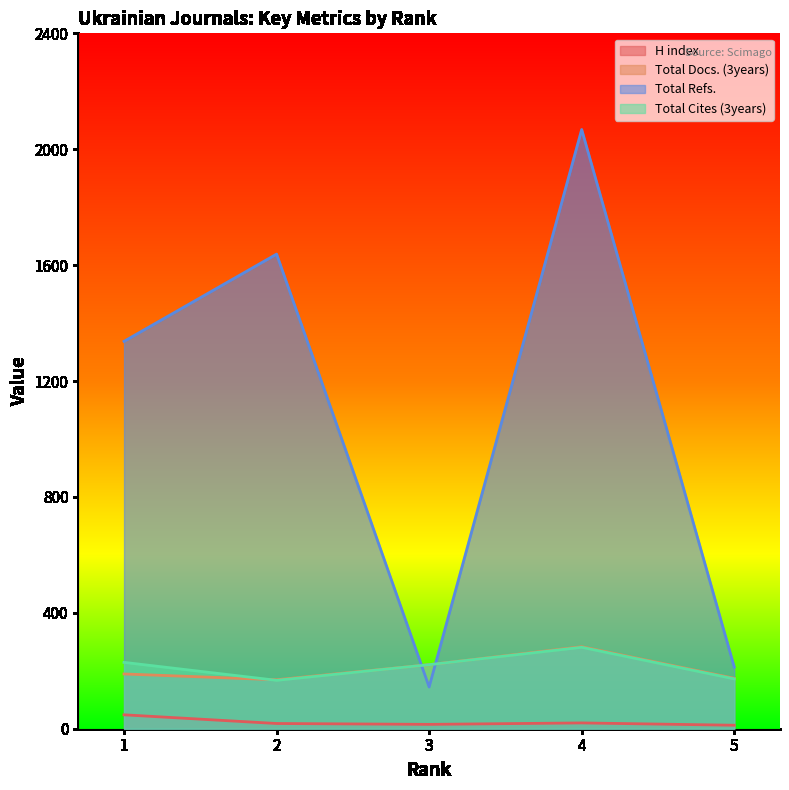

How many data points does each series have?

5